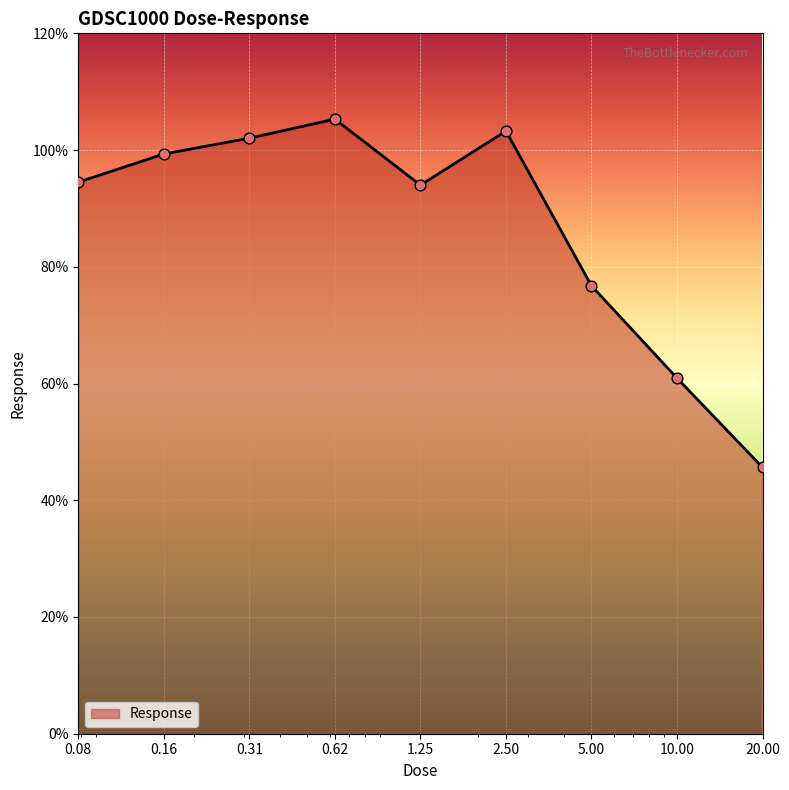

What is the greatest value displayed?

105.3